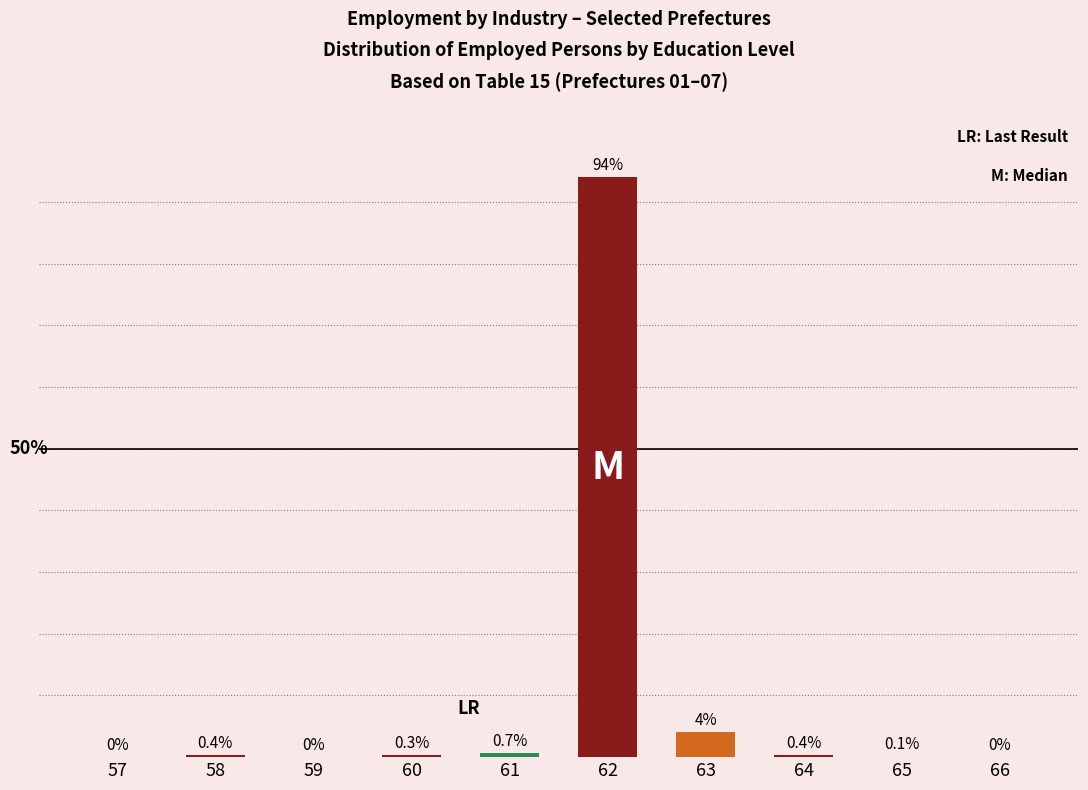

What is the change in value from 60 to 62?

+93.7